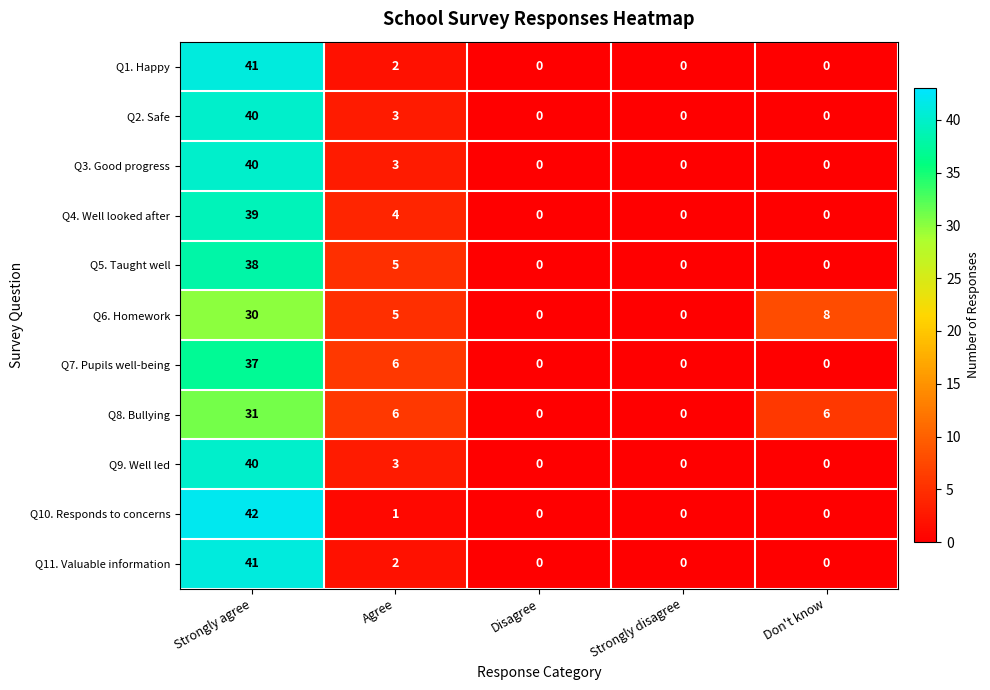

What is the sum of the Q8. Bullying values at Strongly agree and Agree?

37